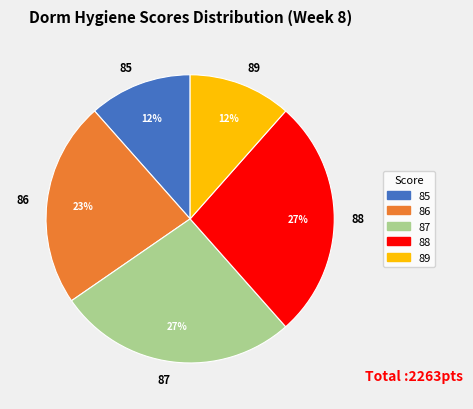

Does any single category account for the majority?

No